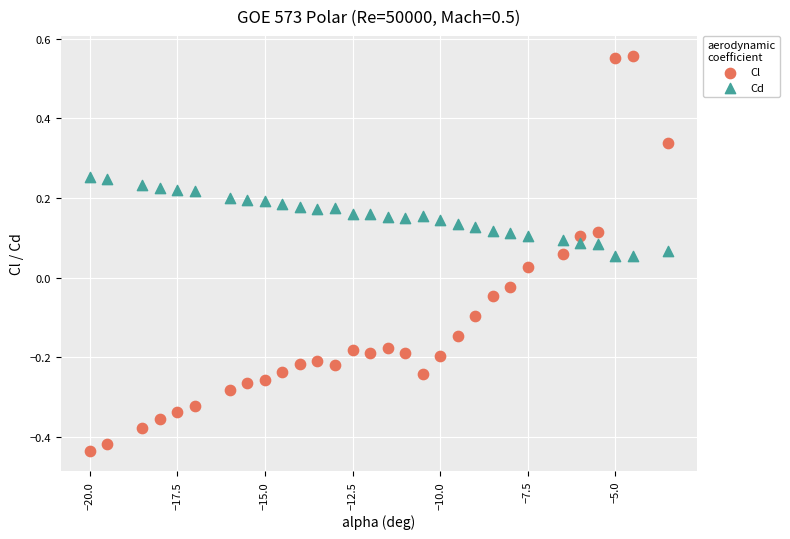

Across all data points, what is the range of Y values (max minus min)?

1.0